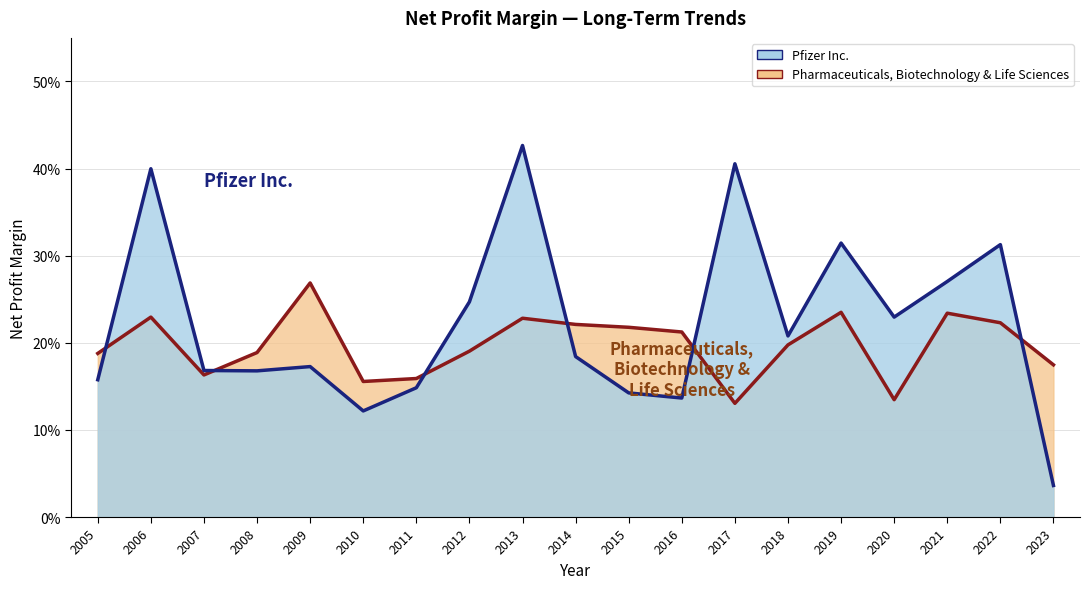

The value of Pharmaceuticals, Biotechnology & Life Sciences at 2008 is 0.2. True or false?

True